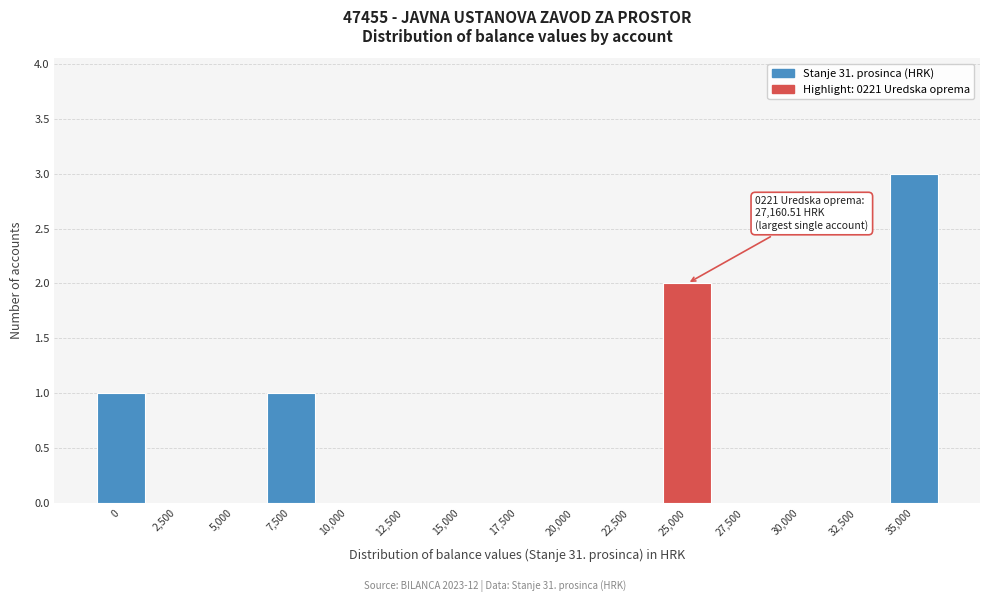

Reading right to left, what are all the values shown in this chart?

35,000=3	32,500=0	30,000=0	27,500=0	25,000=2	22,500=0	20,000=0	17,500=0	15,000=0	12,500=0	10,000=0	7,500=1	5,000=0	2,500=0	0=1